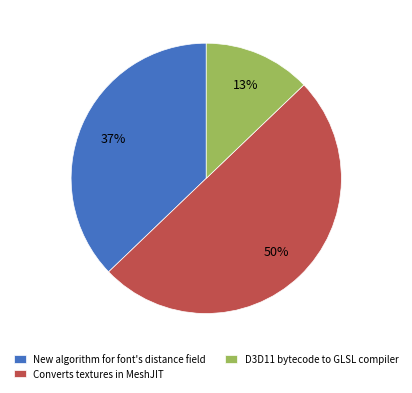

To the nearest percent, what percentage of the pie is D3D11 bytecode to GLSL compiler?

13%